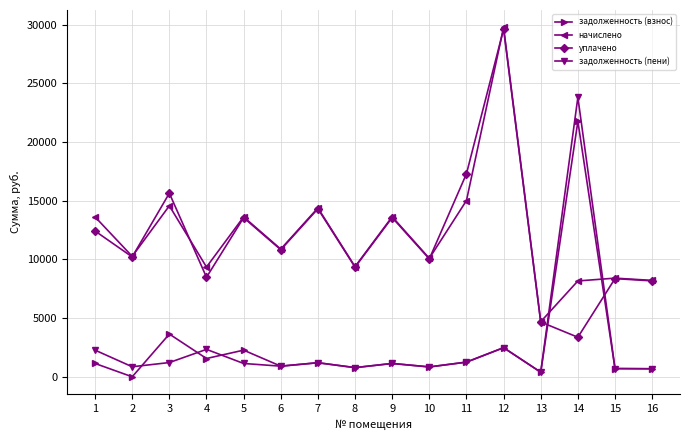

At which category is the sum across all series the highest?

12